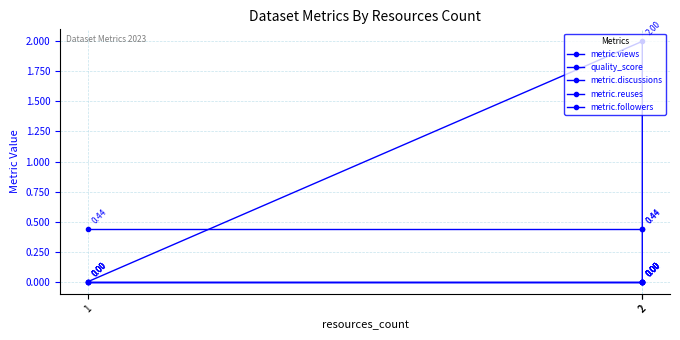

What are all the series names shown in the legend?

metric.views, quality_score, metric.discussions, metric.reuses, metric.followers